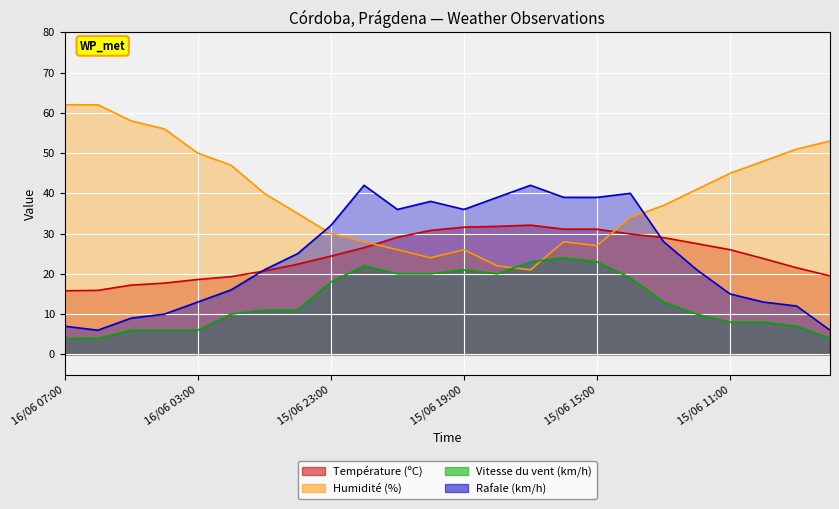

At which label is Humidité (%) closest to 41?

15/06 12:00